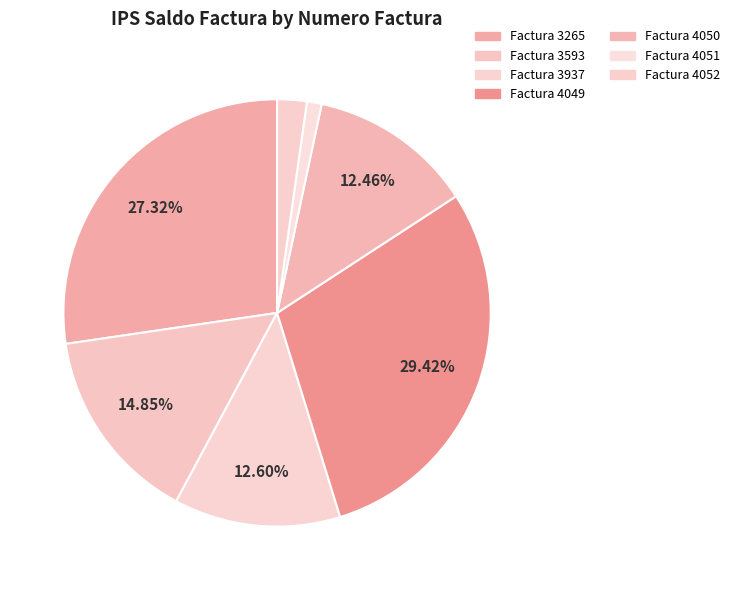

How many segments does this pie chart have?

7